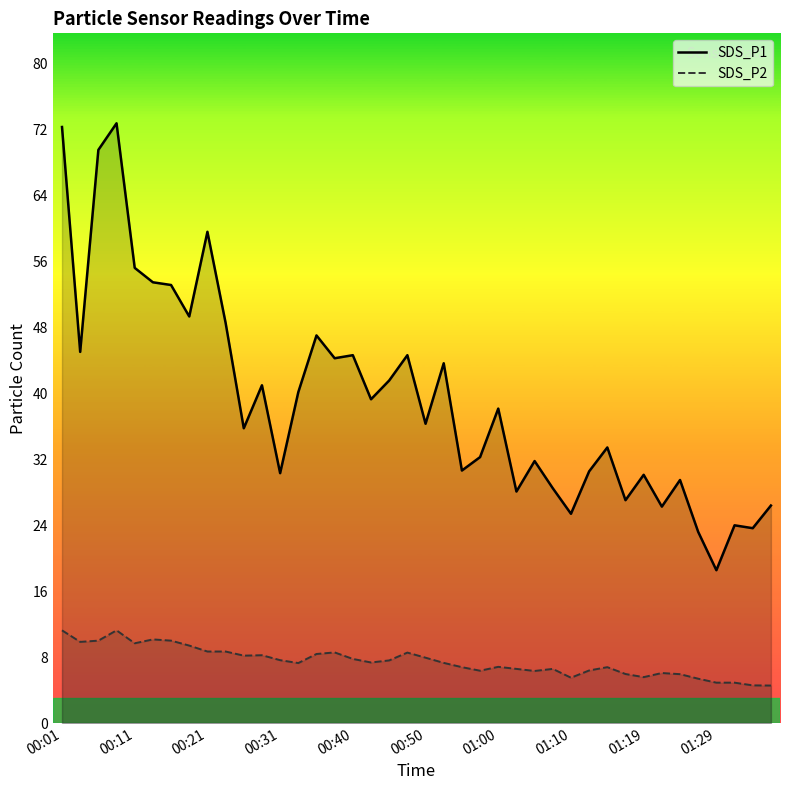

How many data points in SDS_P2 are less than 7?

18